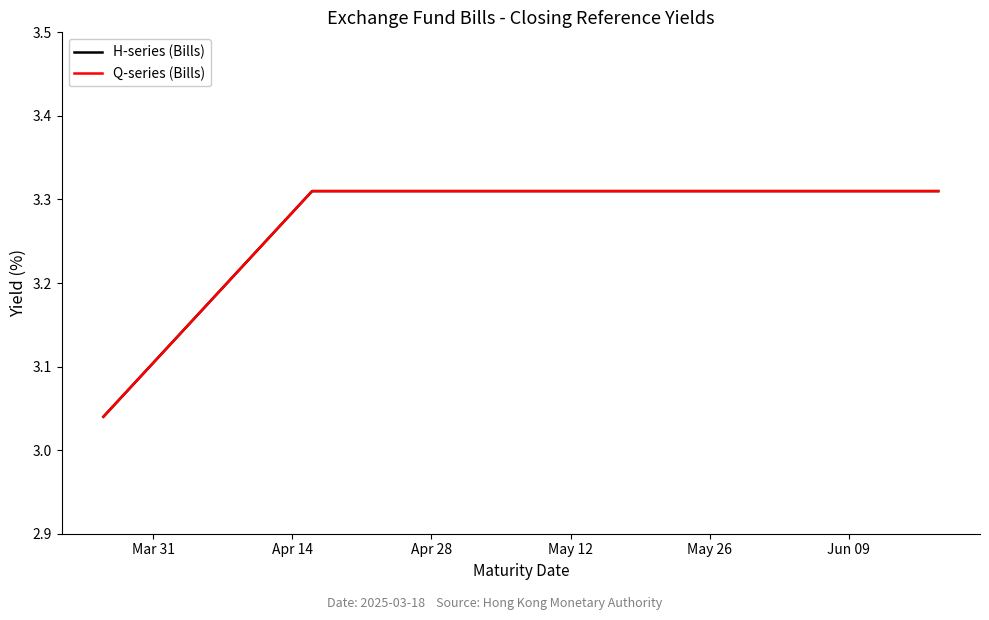

At which label does H-series (Bills) reach its peak?

May 12